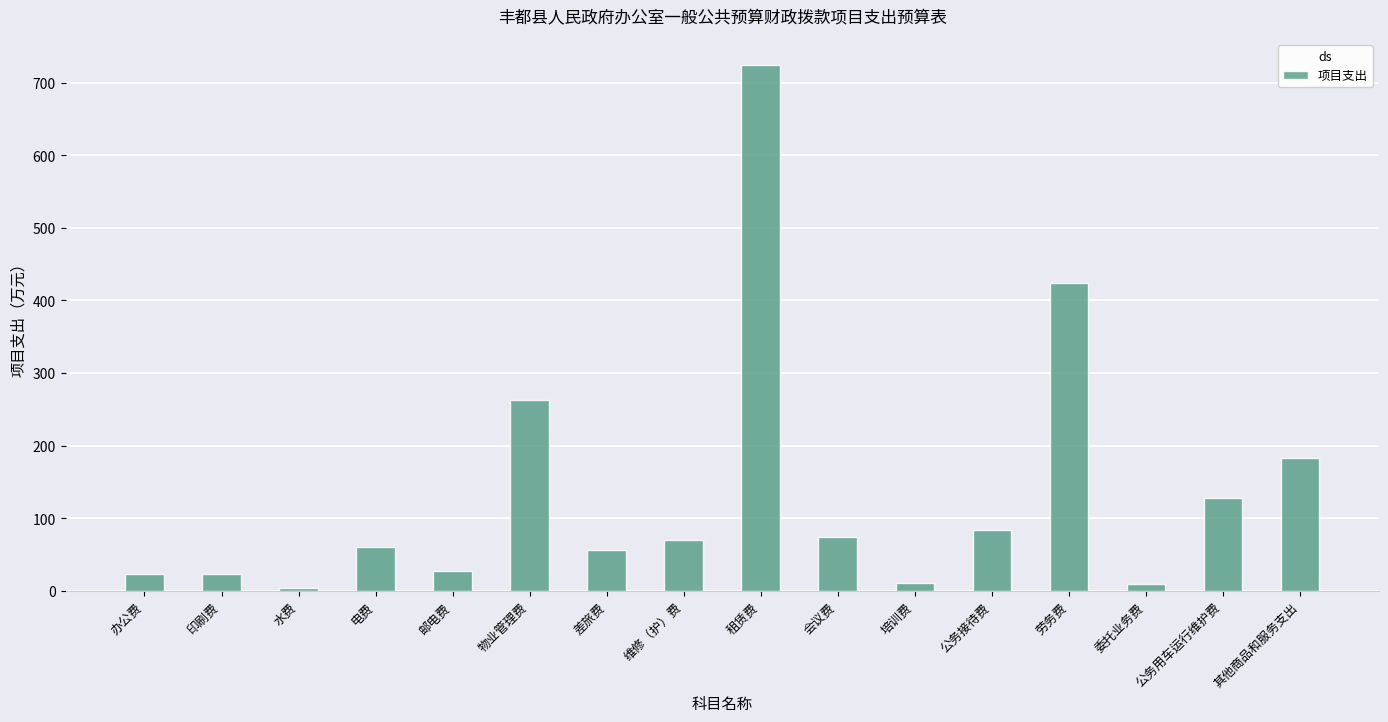

What is the minimum value shown in the chart?

4.5